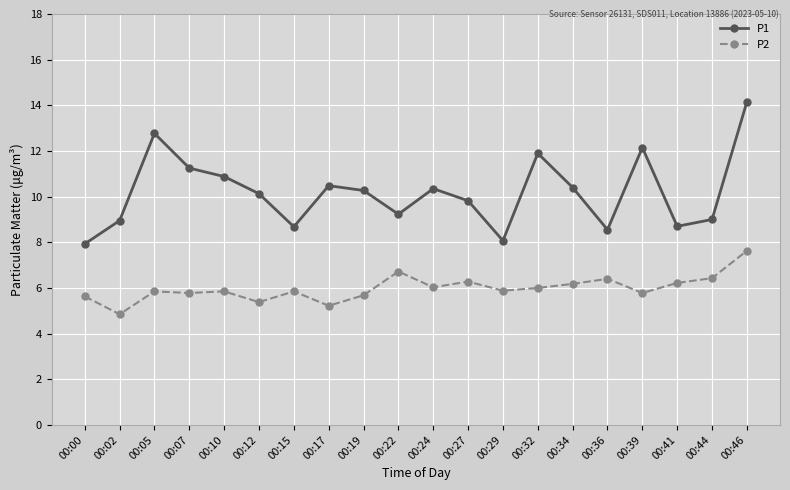

True or false: P2 has more than 0 points higher than both neighbors.

True